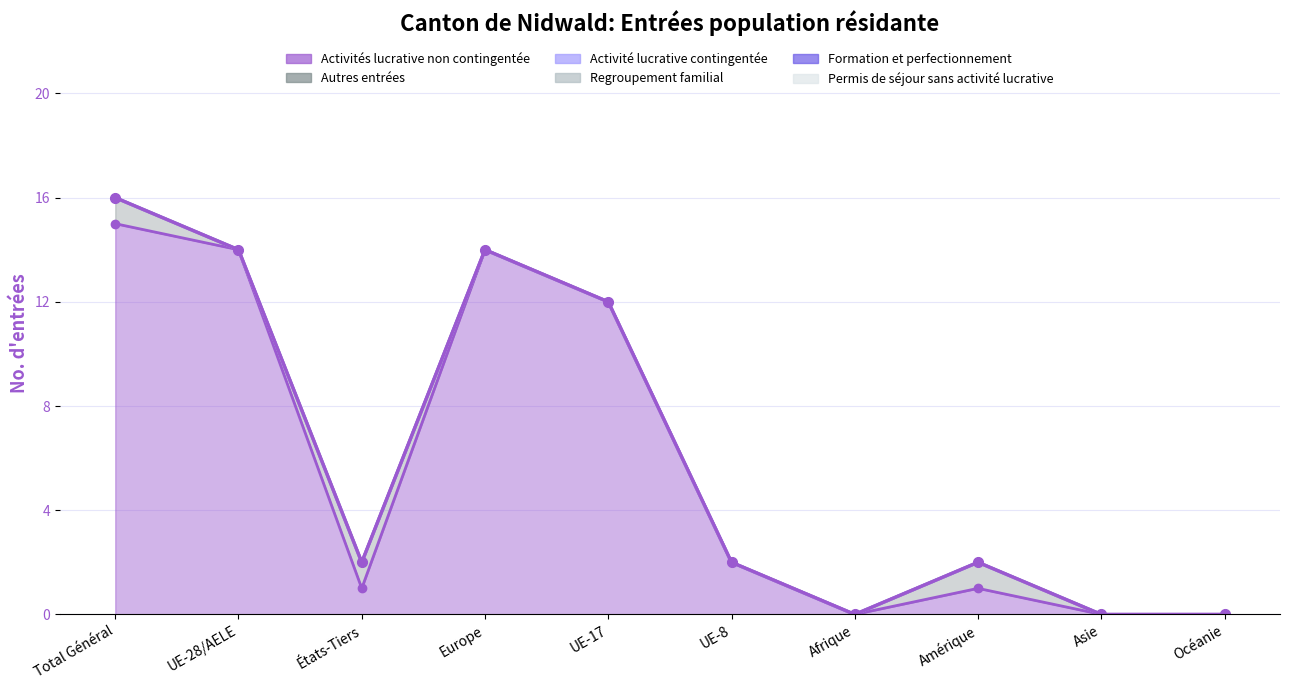

The Activités lucrative non contingentée series shows 22 at Total Général. True or false?

False